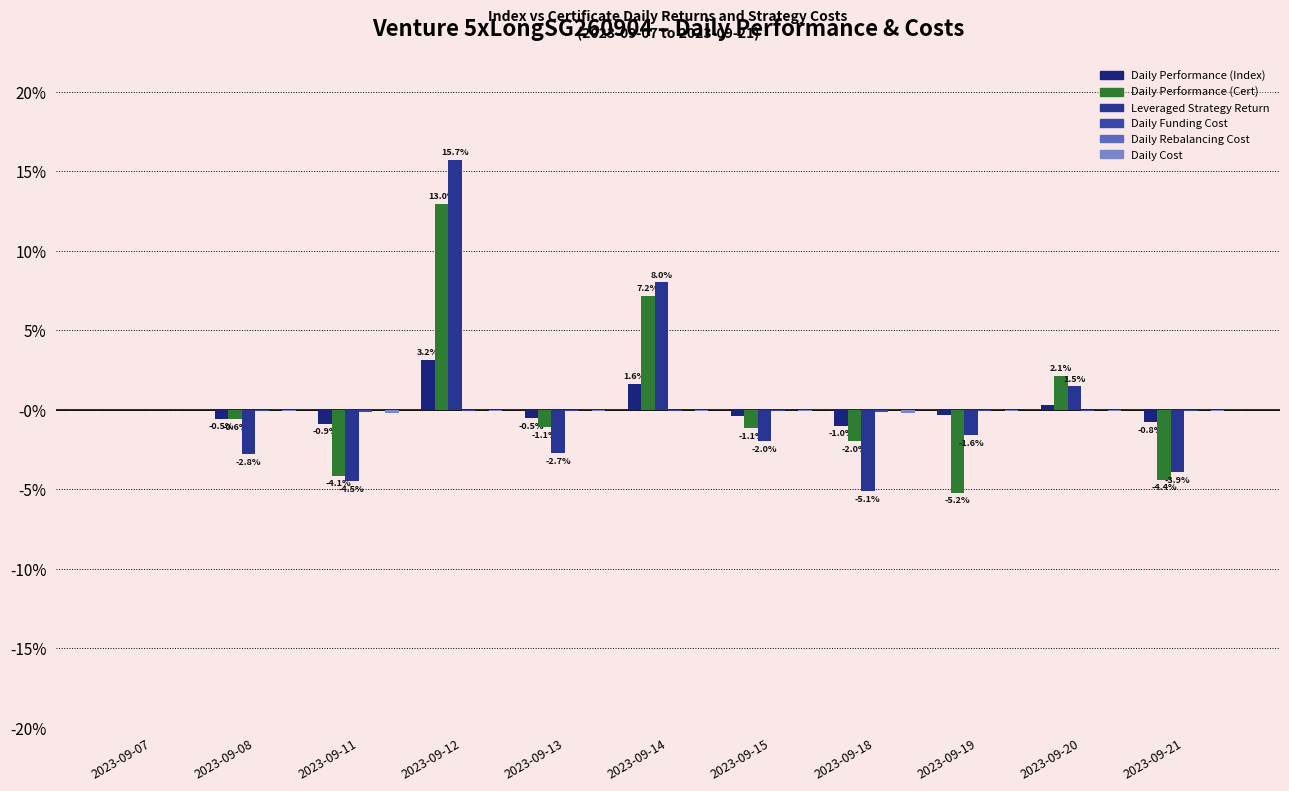

Are the bars horizontal?

No